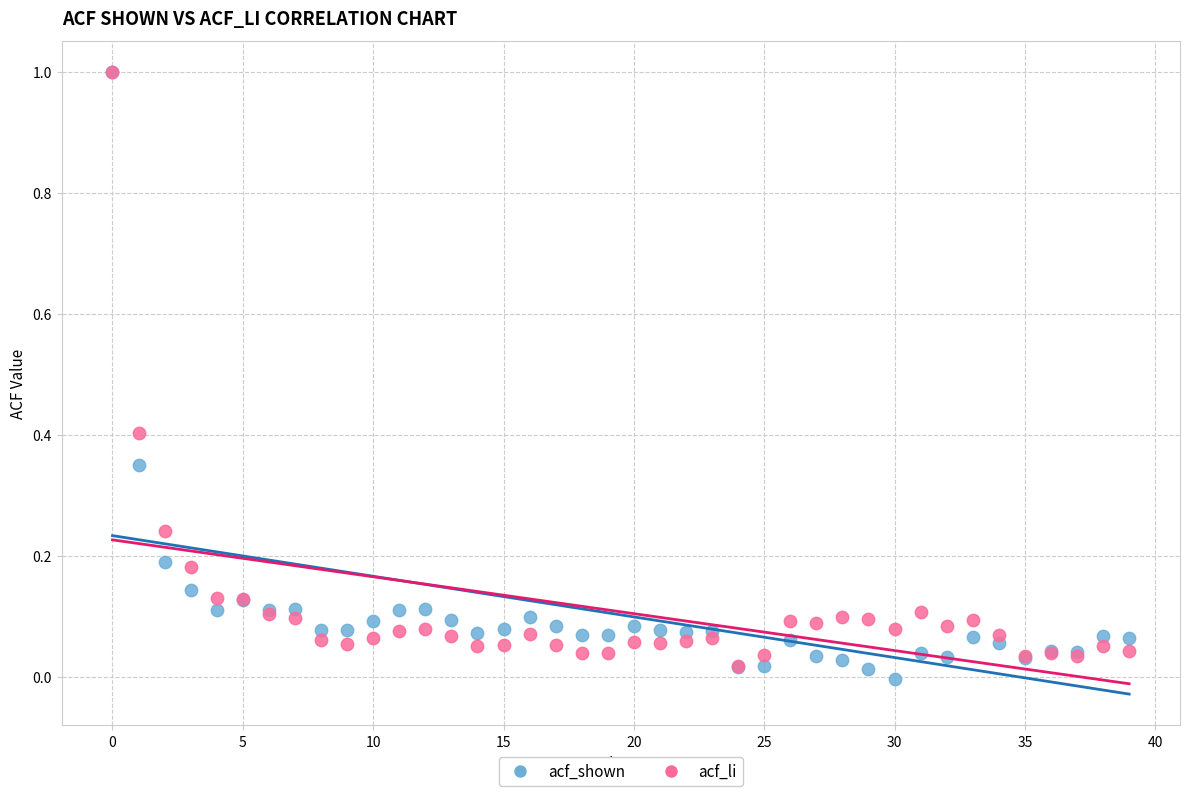

Which series has the largest Y range (max minus min)?

acf_shown